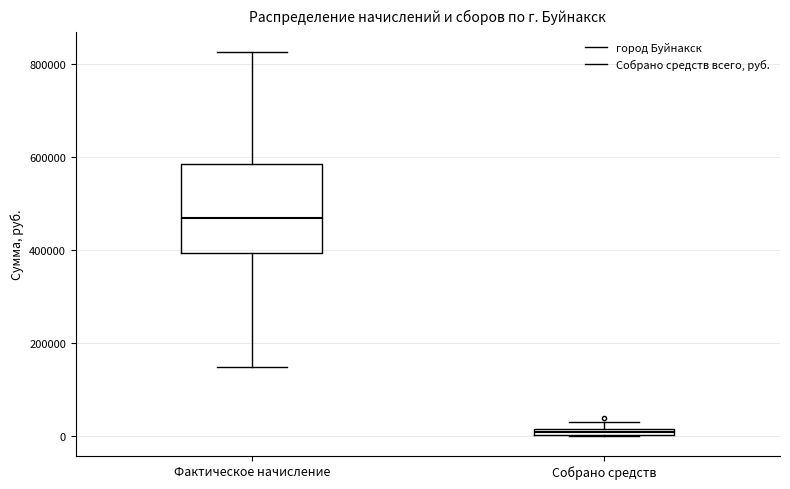

Which box's median line is the lowest?

Собрано средств